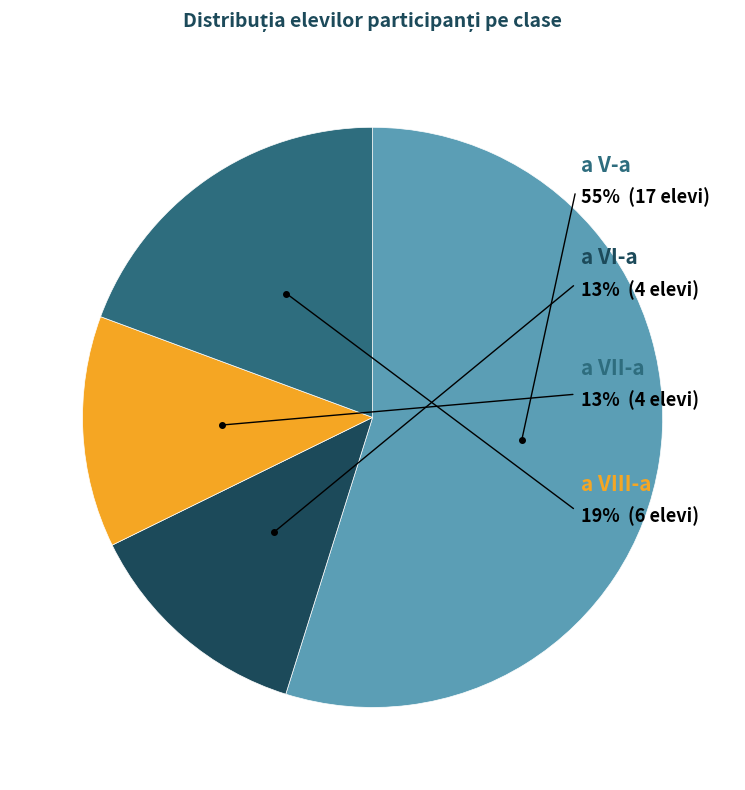

How many segments does this pie chart have?

4